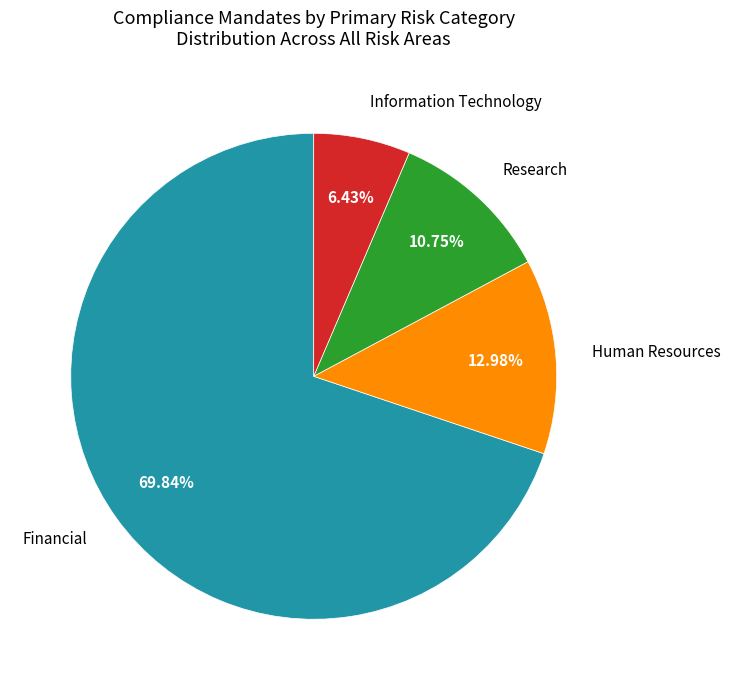

To the nearest percent, what portion does Human Resources represent?

13%